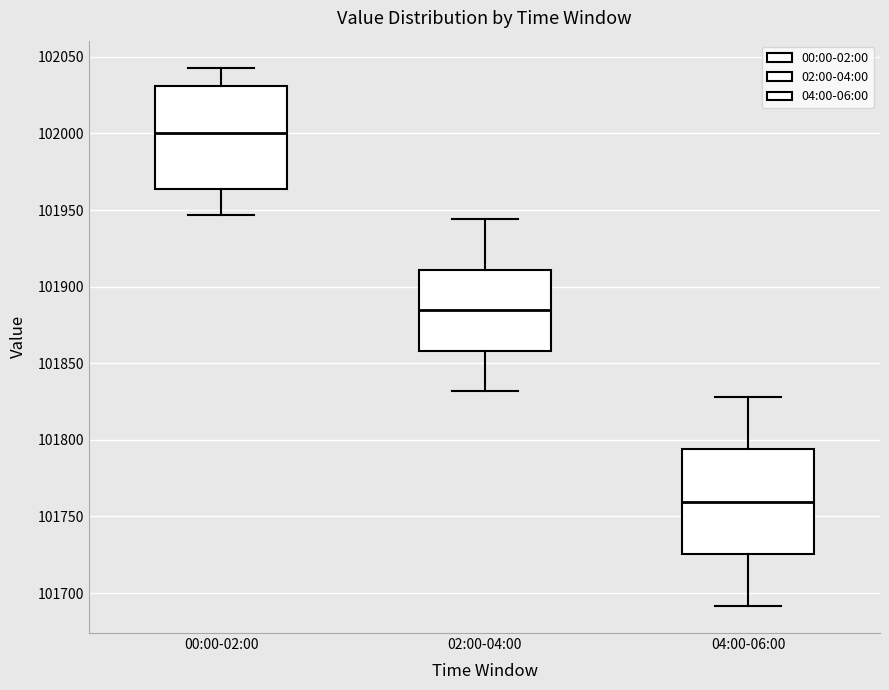

Where does the median line of the box for 04:00-06:00 sit on the y-axis? The values are not printed on the chart, so give them approximately, as read against the axis.

101760